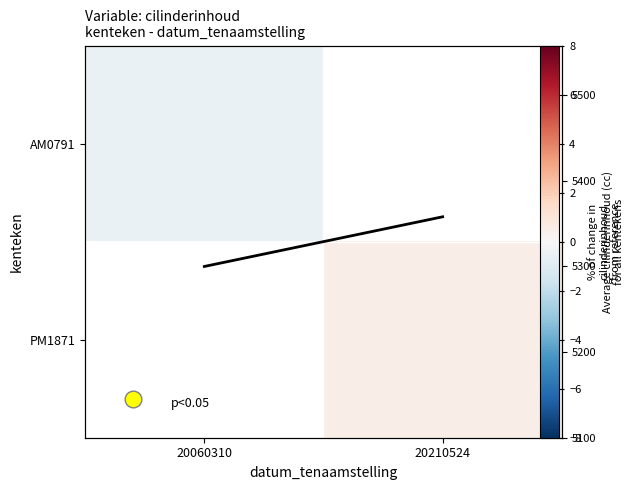

How many negative values does the AM0791 series have?

1